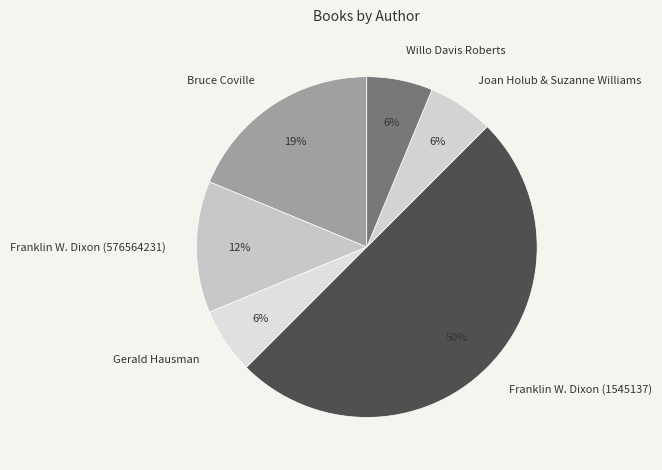

Count the number of slices in the pie.

6